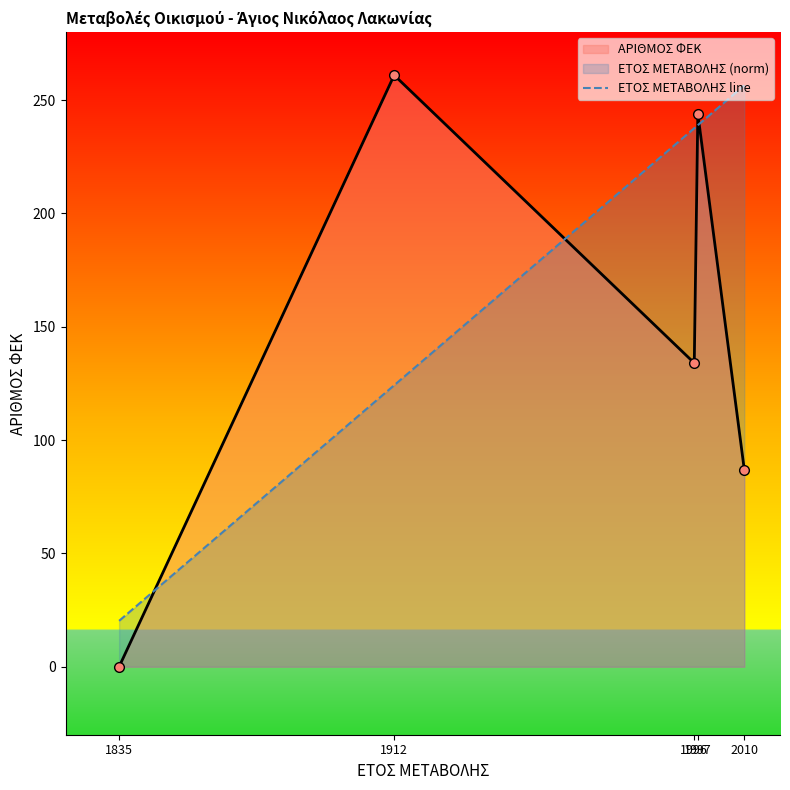

Read the value at 1996.

237.6